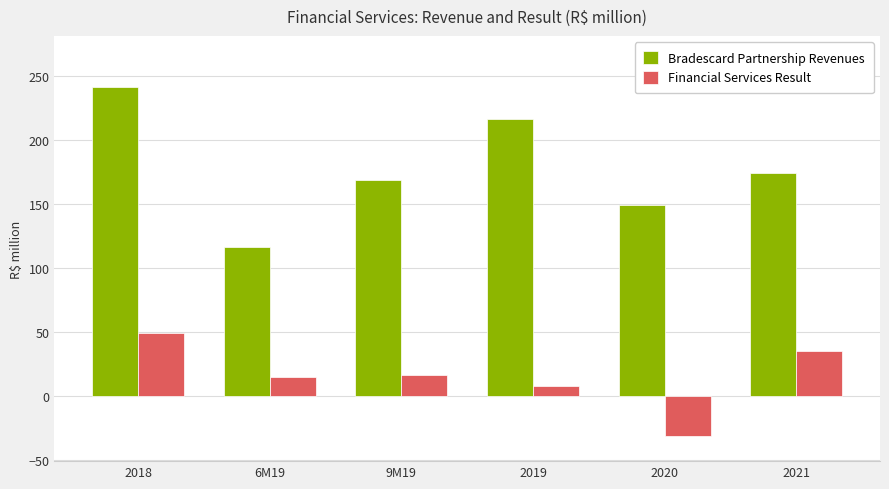

How many data points in Bradescard Partnership Revenues are less than 174?

3